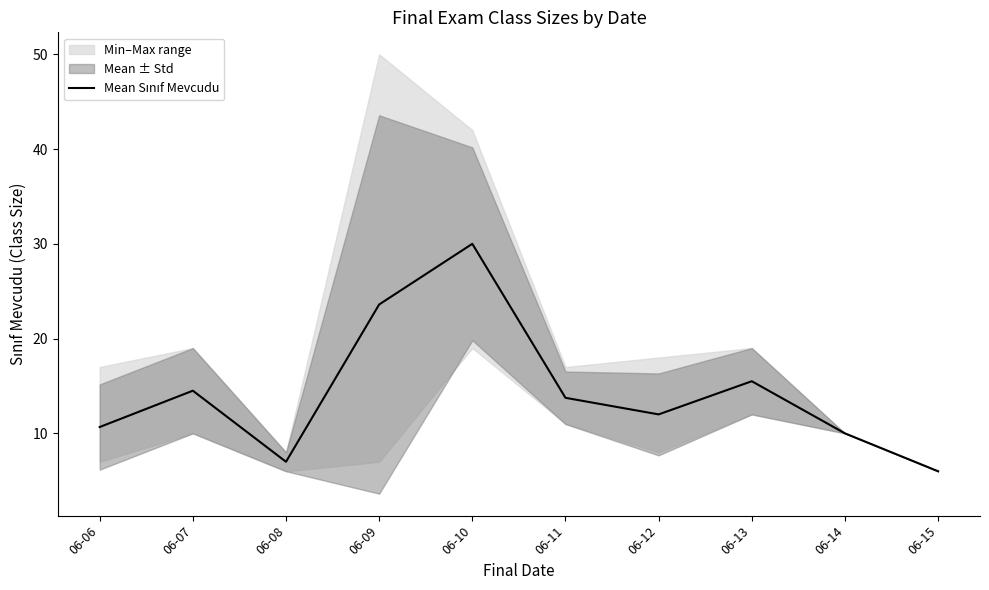

What is the value of the 1st point from the left?

10.7